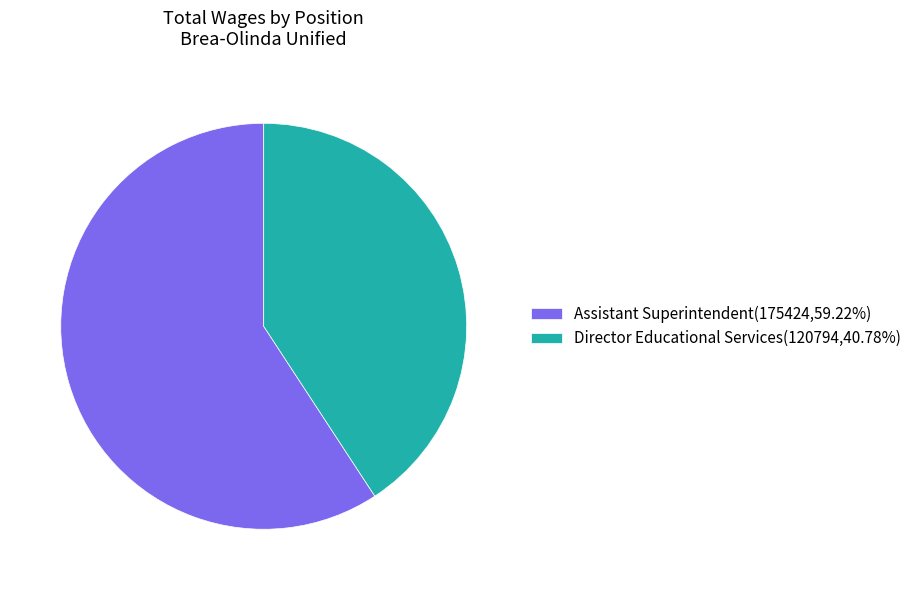

The Director Educational Services slice represents 48% of the pie. True or false?

False